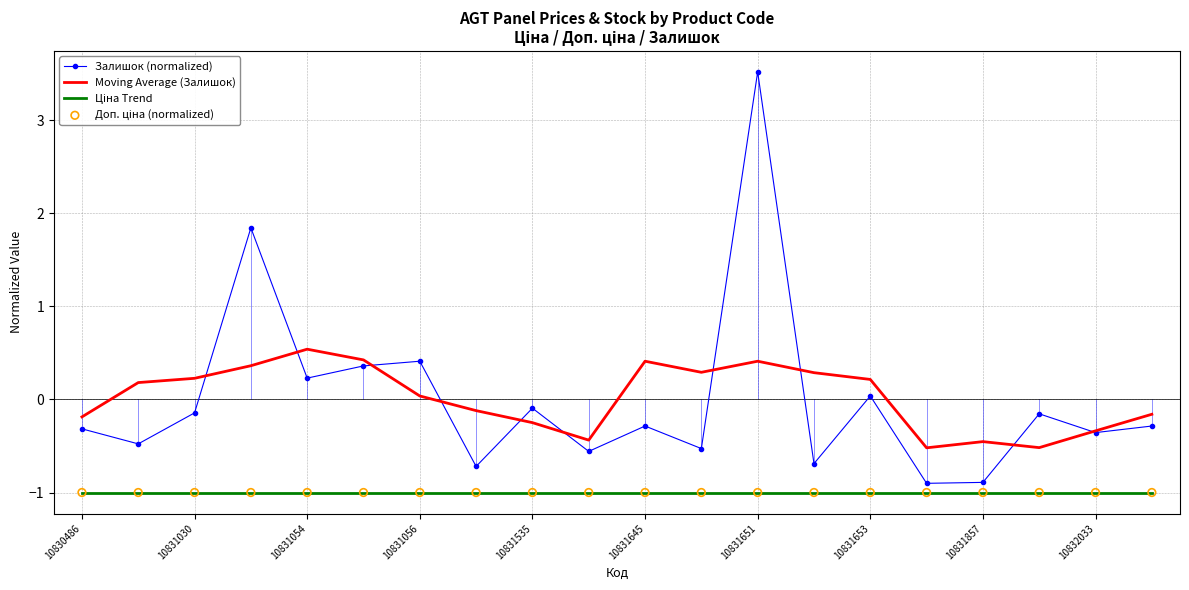

Which series has the widest spread of values?

Залишок (normalized)